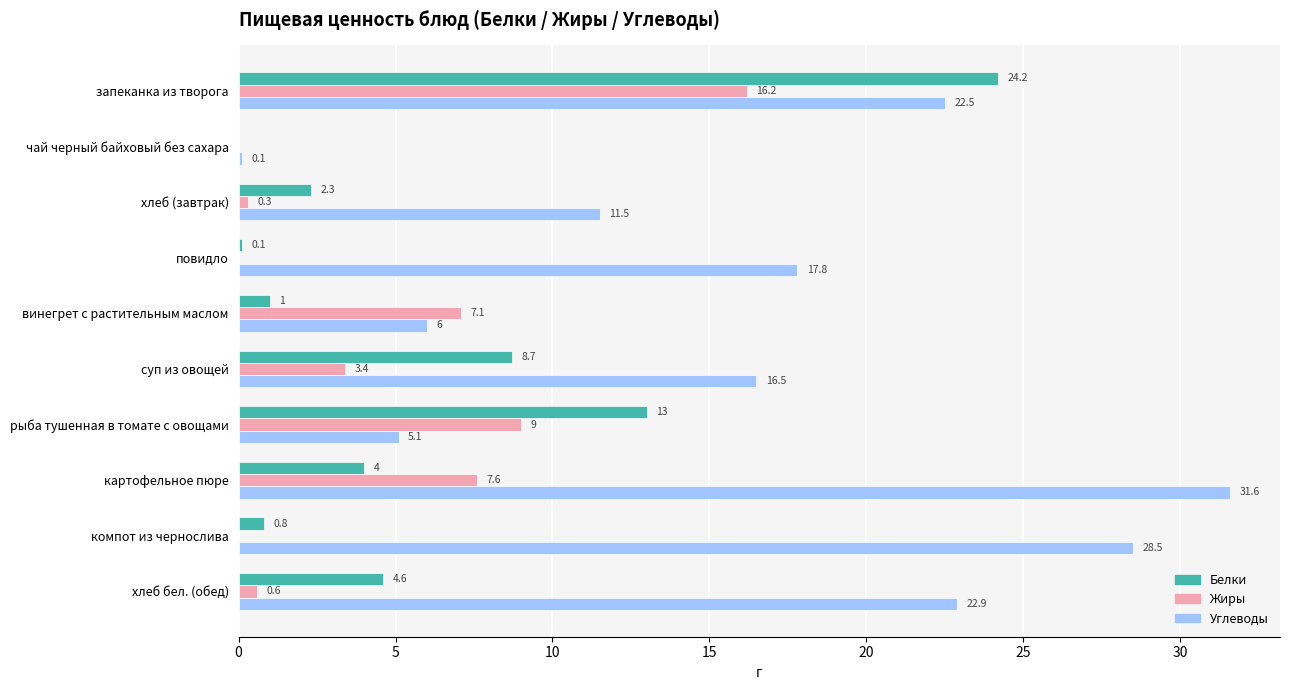

Which series changed the most between запеканка из творога and хлеб (завтрак)?

Белки